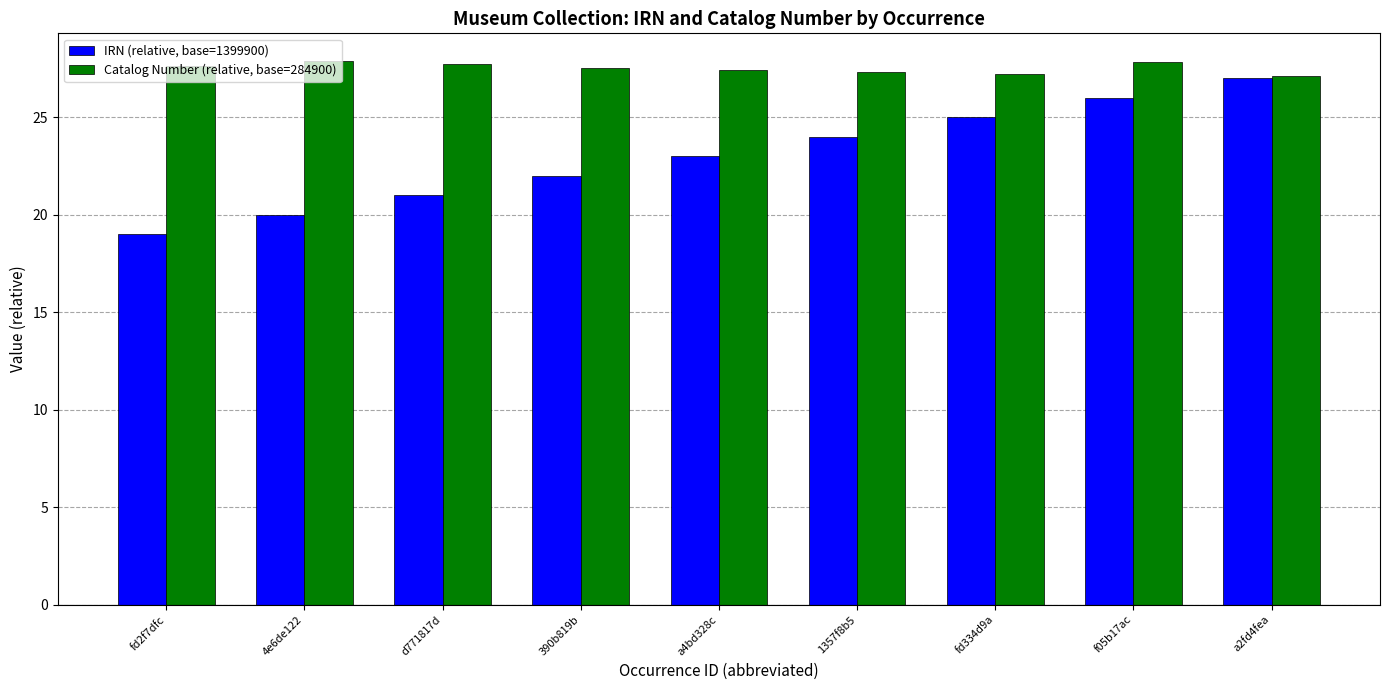

What is the label of the 9th bar from the right?

fd2f7dfc